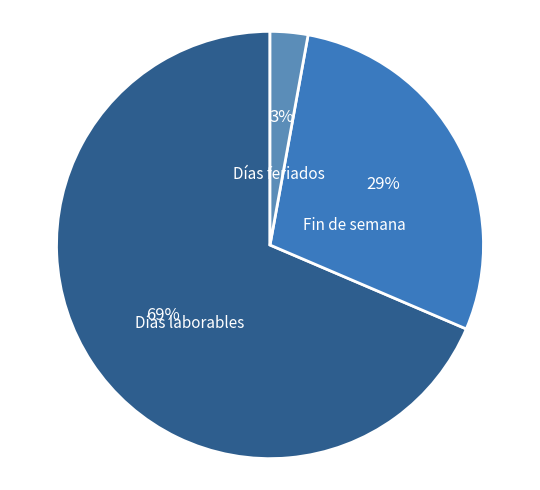

To the nearest percent, what percentage of the pie is Días feriados?

3%